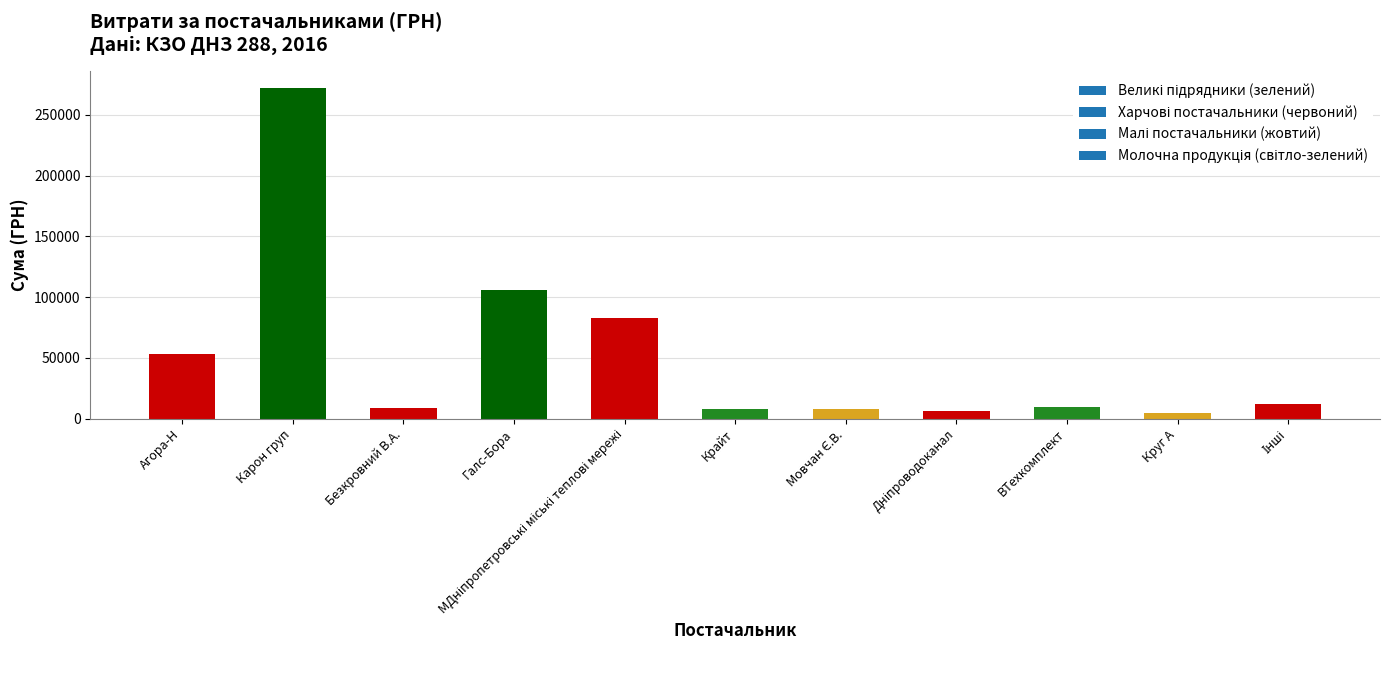

What is the label of the 6th bar from the right?

Крайт